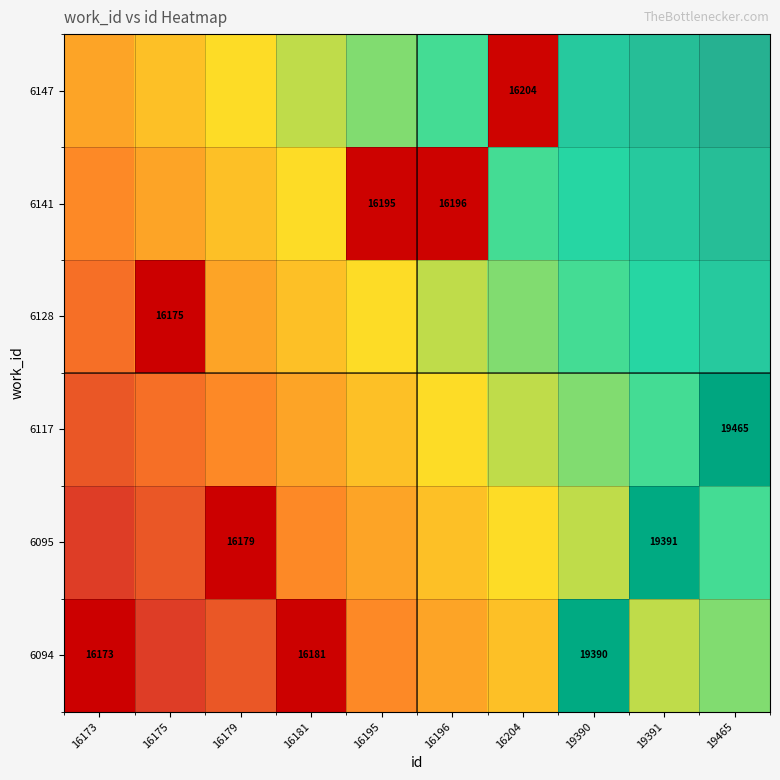

What is the average value of the 6094 series?

0.3